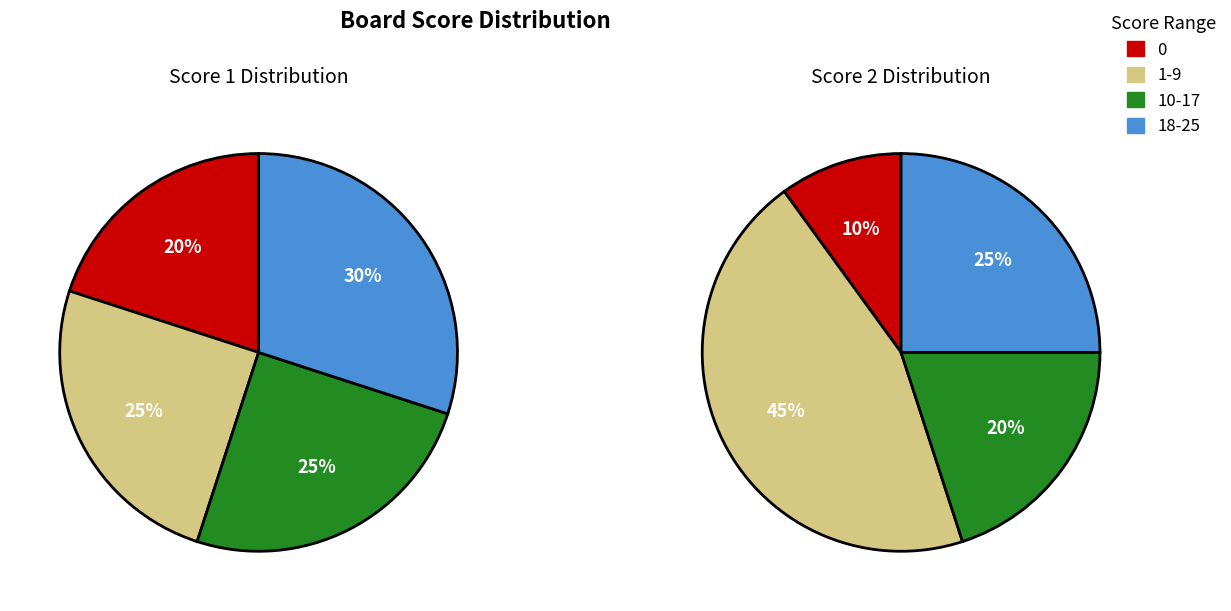

Is there any slice that represents more than half of the pie?

No